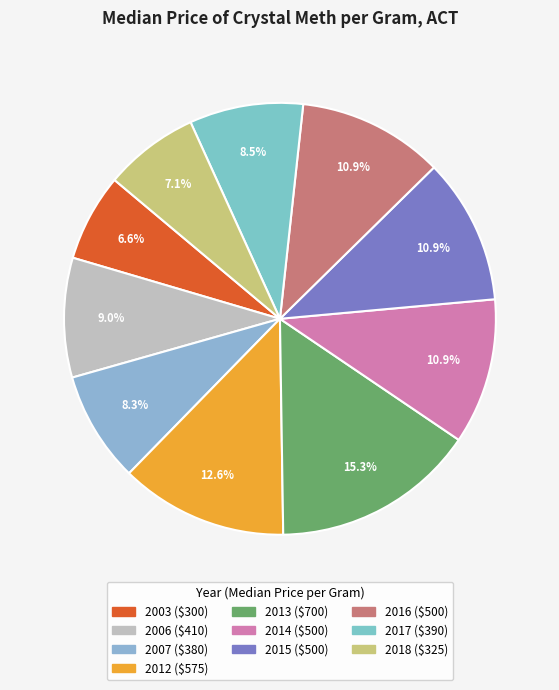

To the nearest percent, what is the difference between the 2007 and 2003 slice percentages?

2%